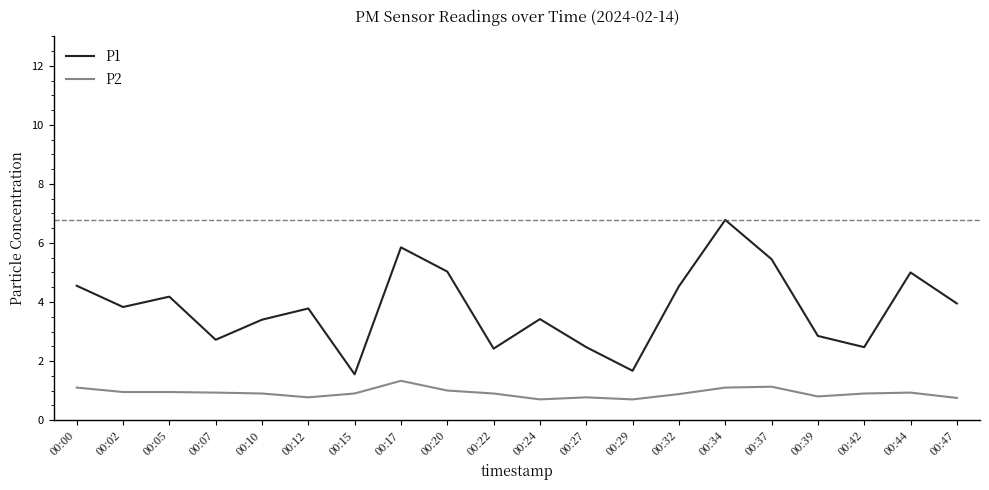

Between 00:37 and 00:39, which series saw the biggest shift?

P1